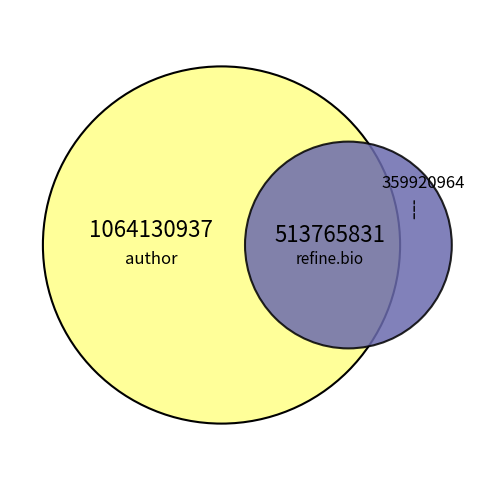

True or false: 6 accounts for 1% of the total.

False